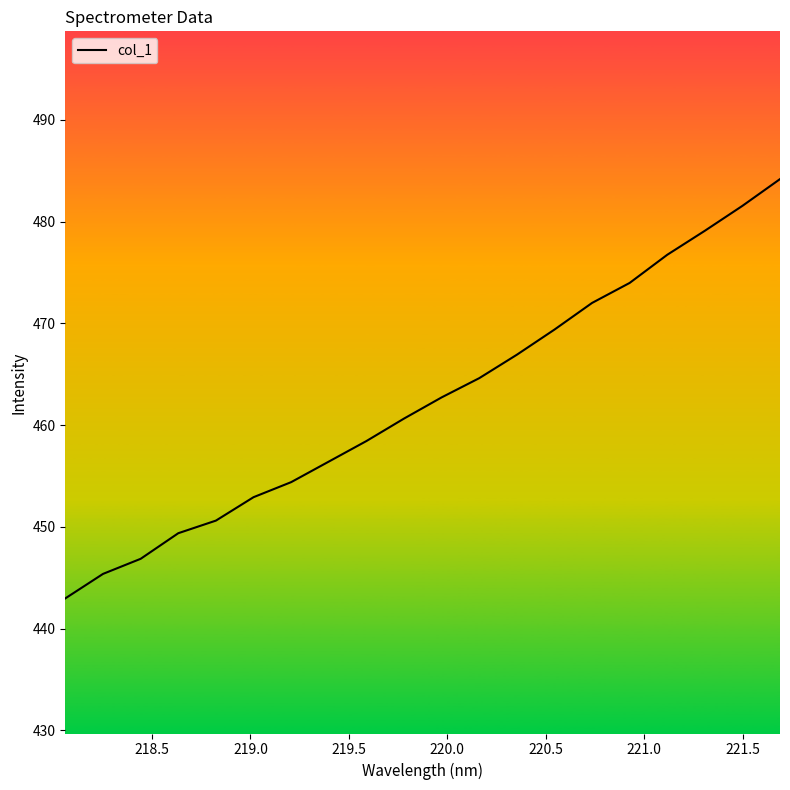

What is the smallest value displayed?

443.0